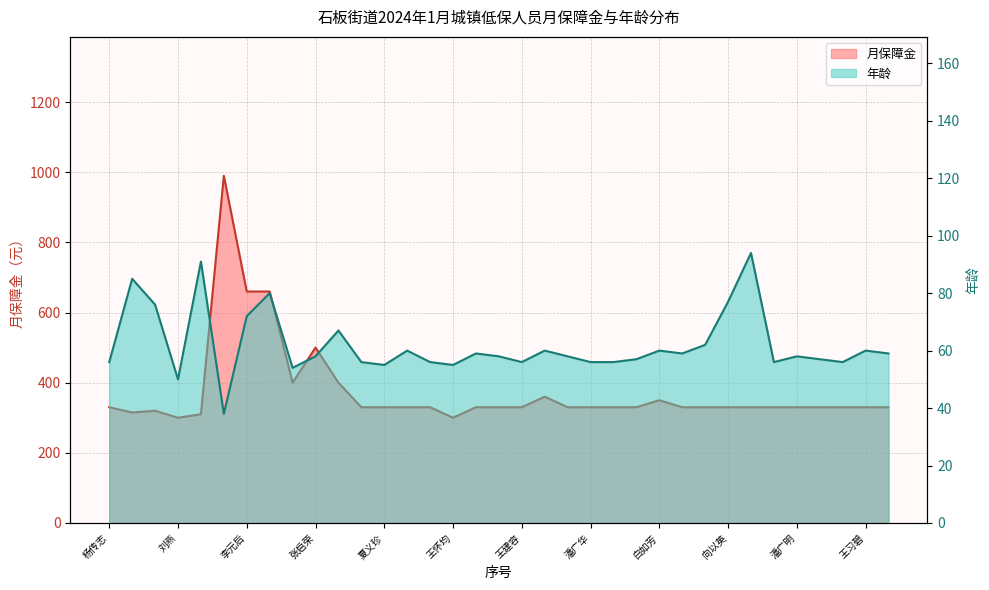

Rank the series at 兰盛萍 from highest to lowest value.

月保障金, 年龄